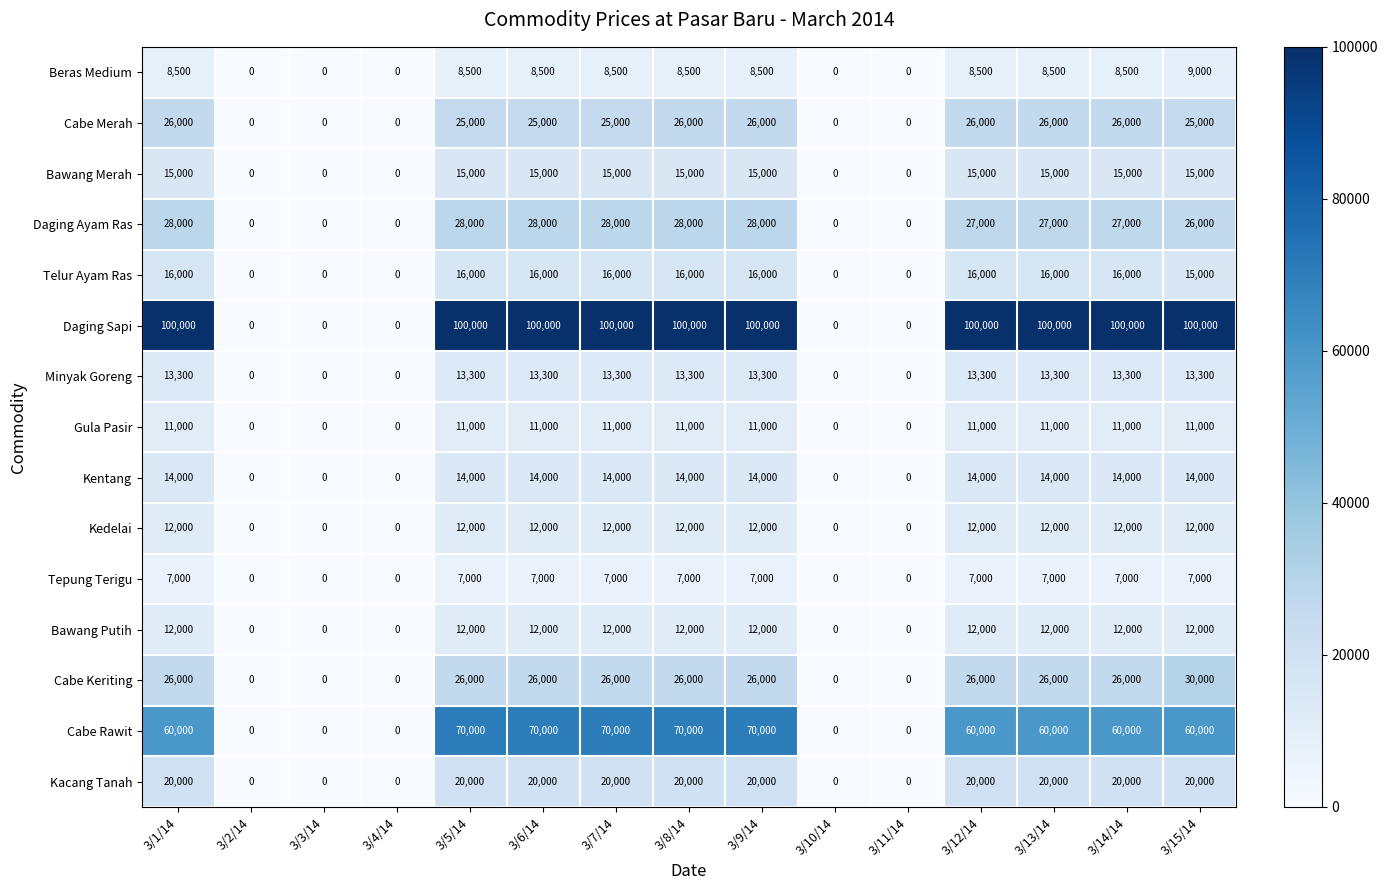

How many Minyak Goreng values are between 0 and 13300?

15